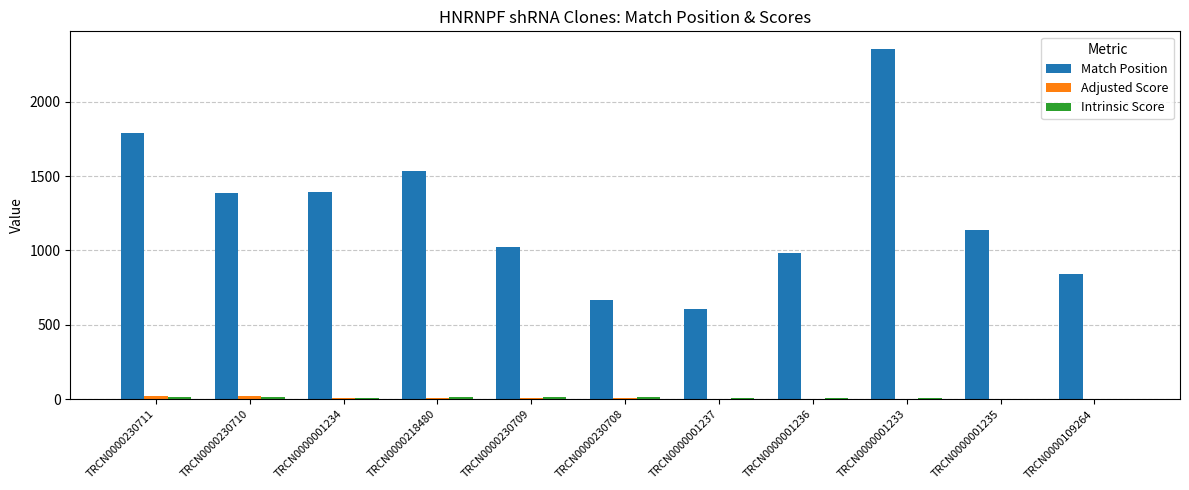

What is the highest value of the Match Position series?

2355.0